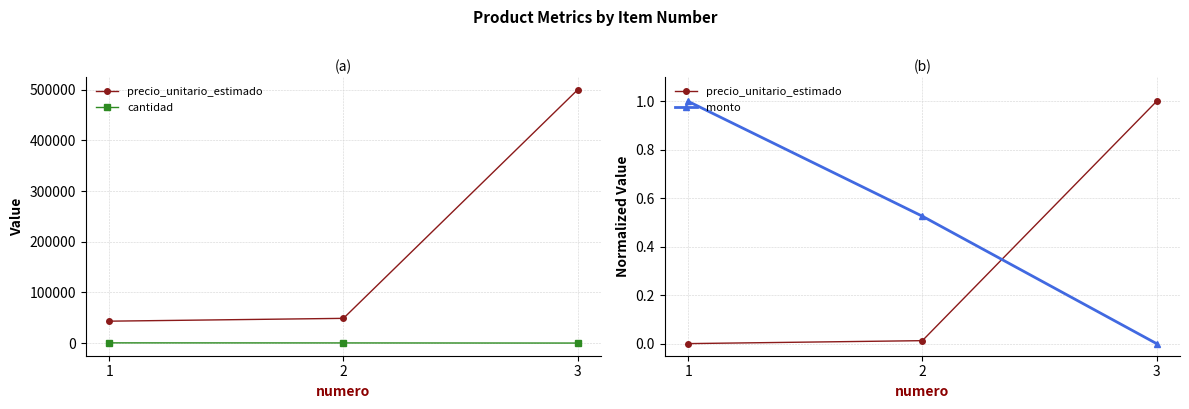

What is the difference between the maximum and minimum values in the precio_unitario_estimado series?

1.0